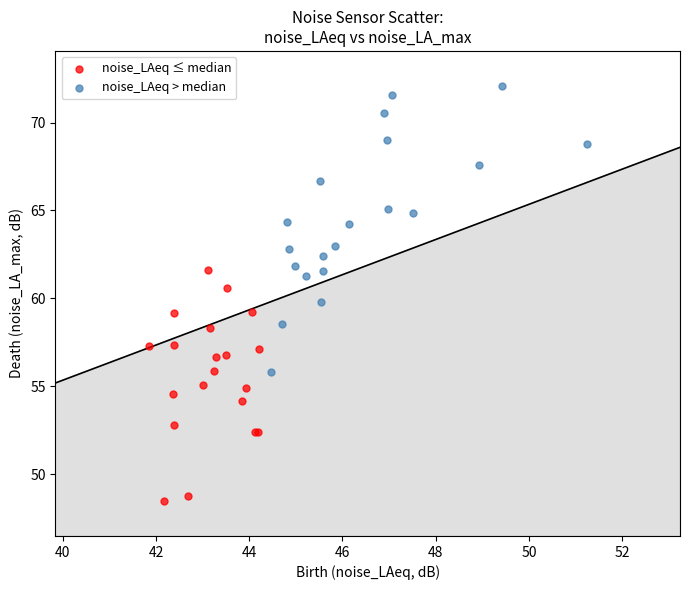

Which series contains the lowest Y value?

noise_LAeq ≤ median